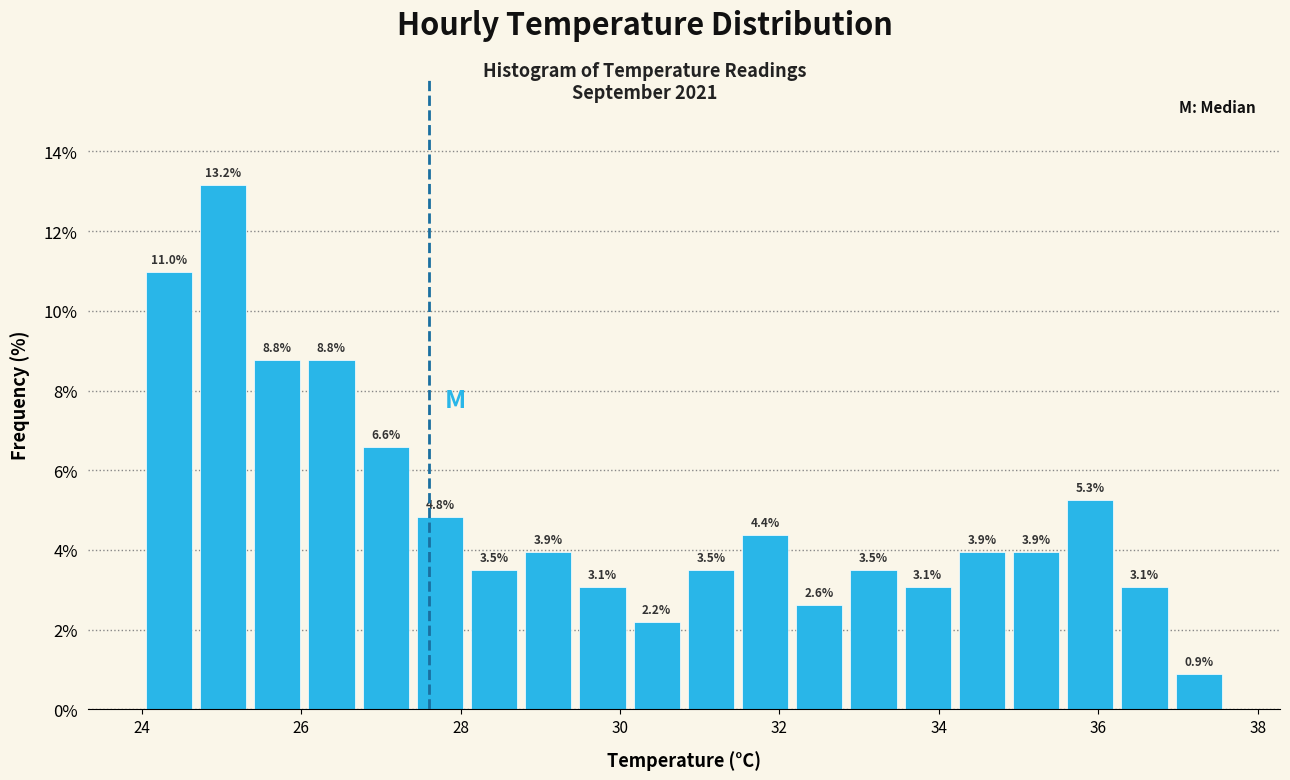

Around what value on the x-axis is the tallest bar? Give the approximate position of its centre, as read against the axis.

25.0